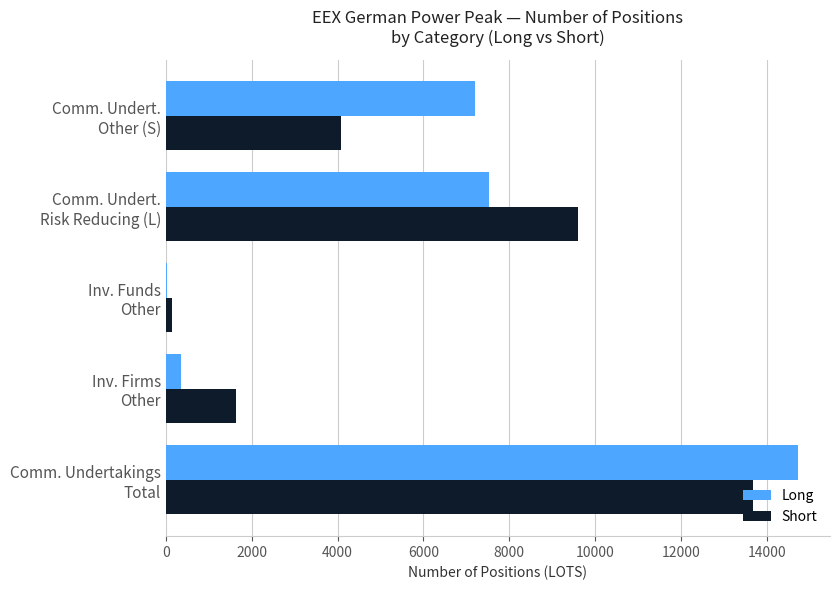

What is the maximum value for Long?

14732